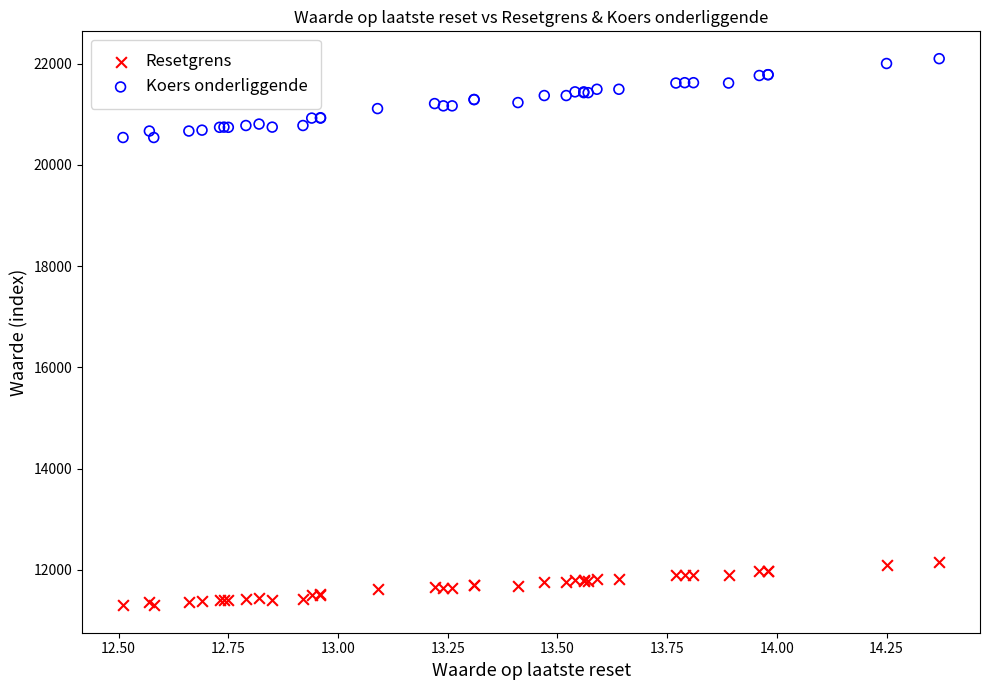

Which series contains the highest Y value?

Koers onderliggende